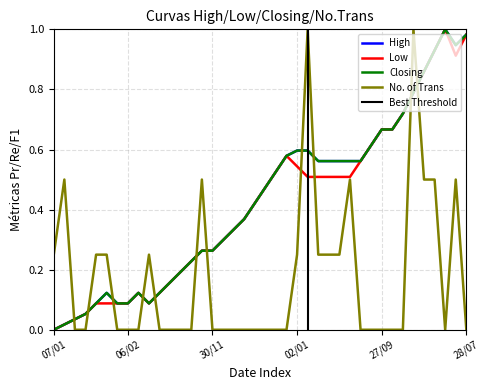

At which label is Low closest to 0?

07/01